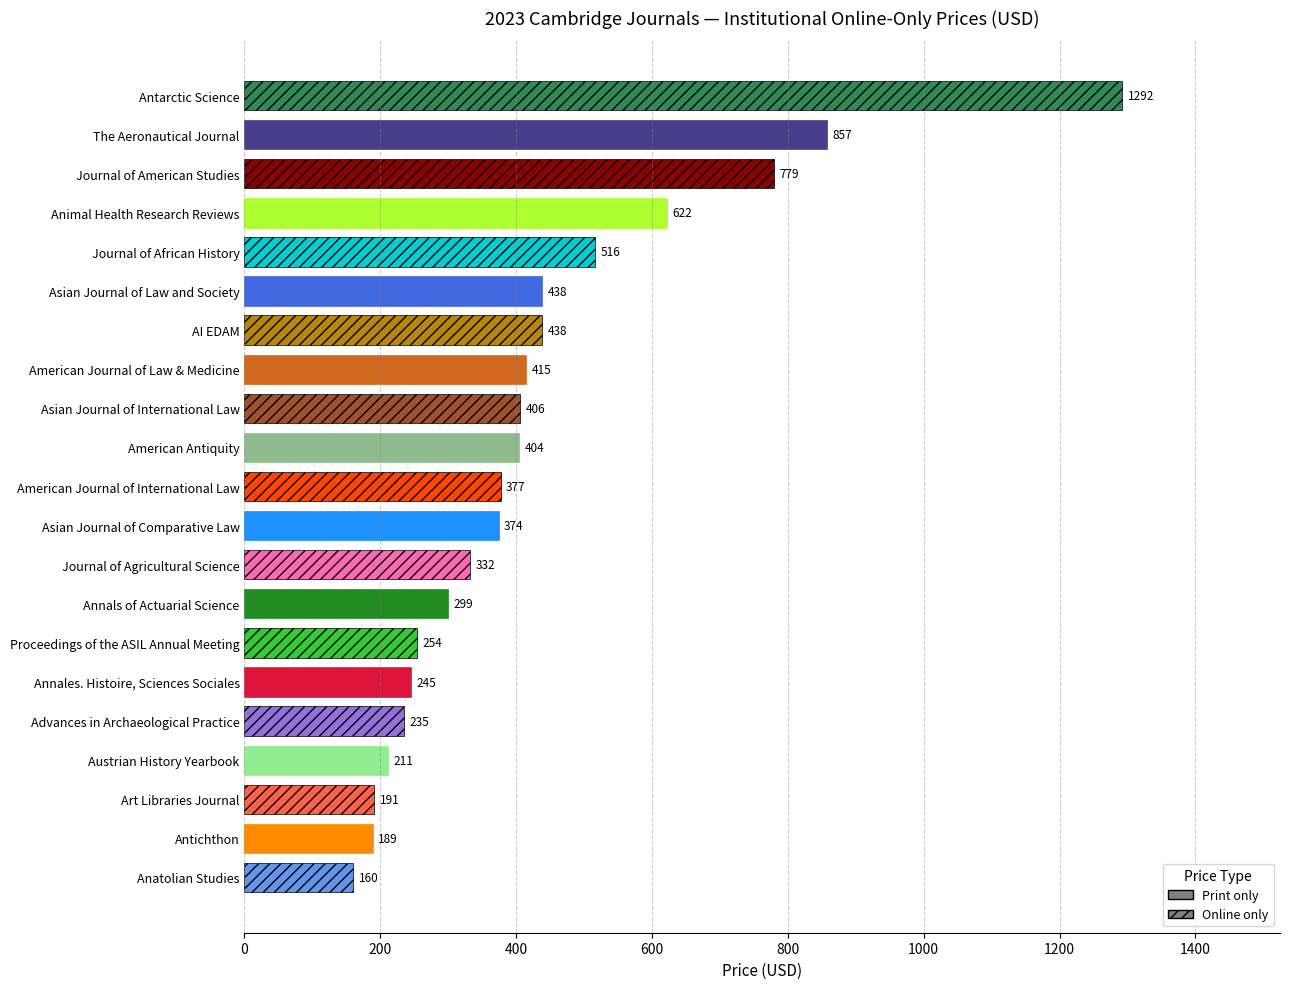

What is the change in value from Art Libraries Journal to Animal Health Research Reviews?

+431